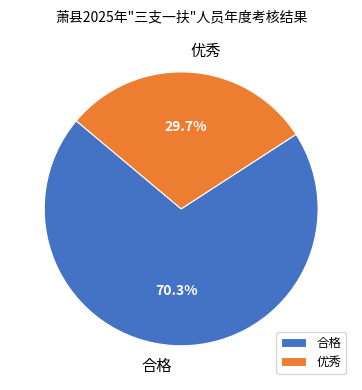

What is the ratio of the value at 优秀 to the value at 合格?

0.4